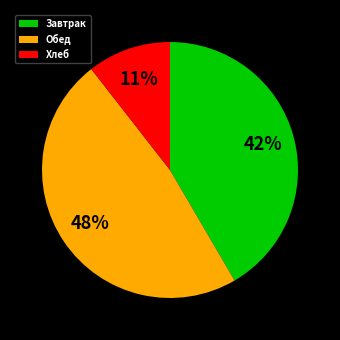

To the nearest percent, what is the difference between the largest and smallest slice percentages?

37%